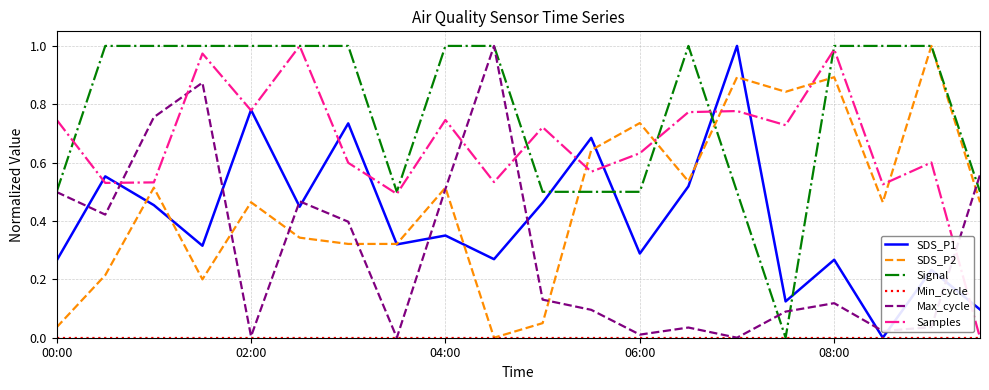

Which series has the largest total across all categories?

Signal